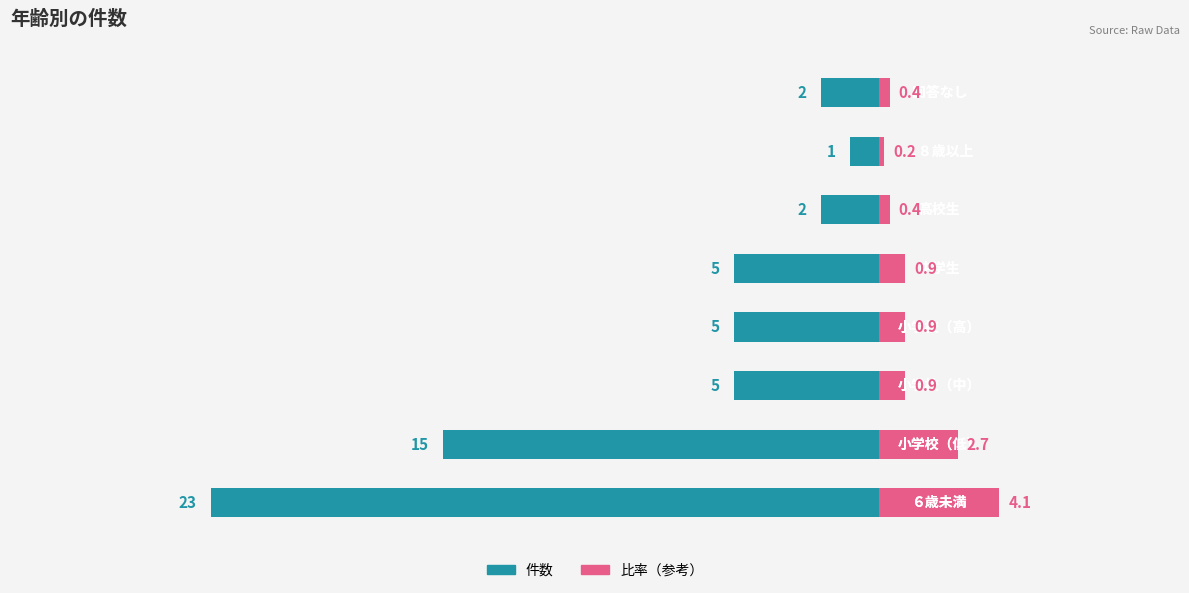

What is the value of the 6th bar from the left?

-2